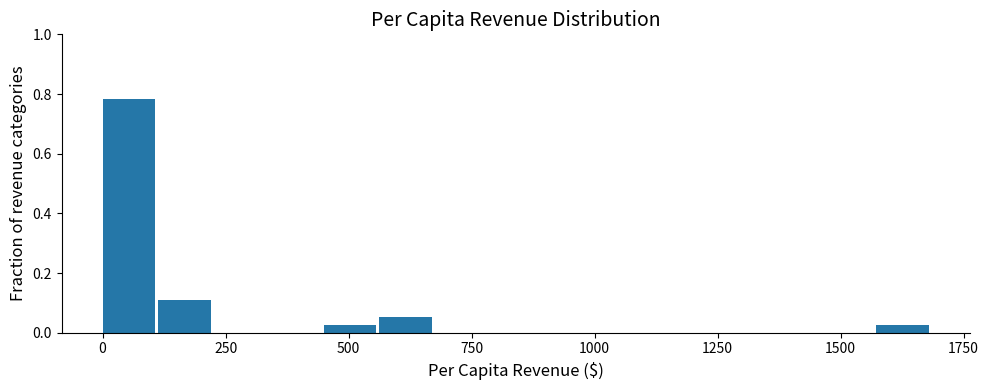

Around what value on the x-axis is the tallest bar? Give the approximate position of its centre, as read against the axis.

50